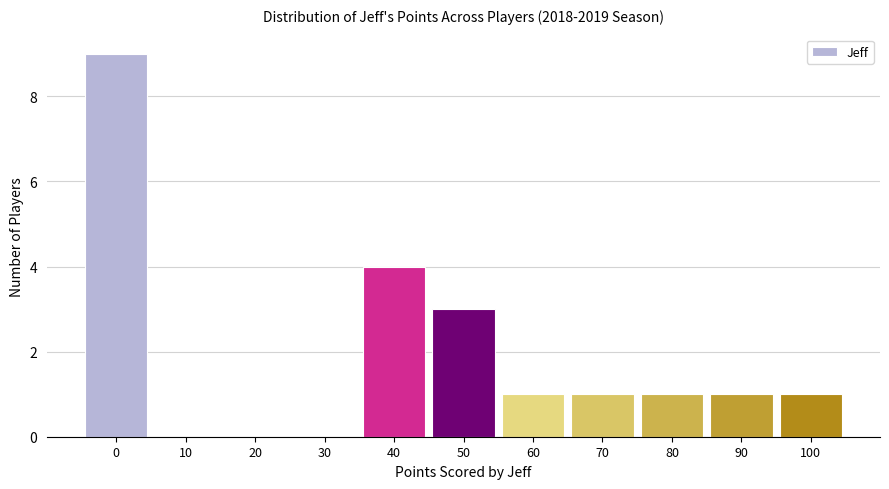

Reading left to right, what are all the values shown in this chart?

0=9	10=0	20=0	30=0	40=4	50=3	60=1	70=1	80=1	90=1	100=1